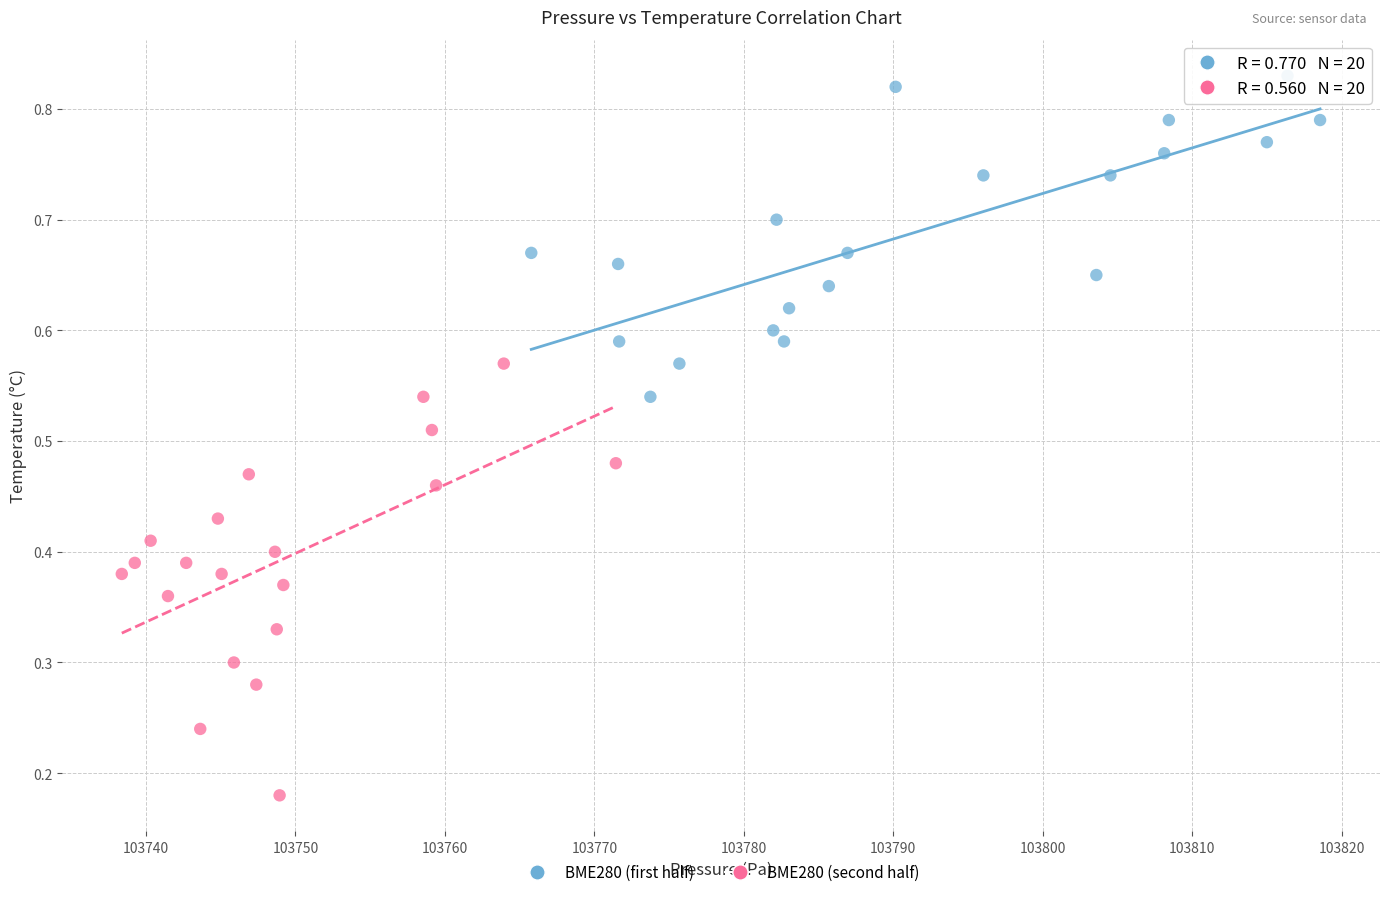

Which series reaches the maximum Y coordinate?

BME280 (first half)